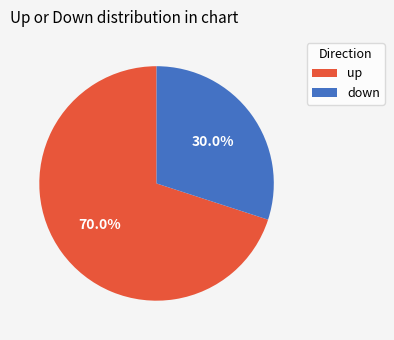

Approximately how many times larger is the value at up compared to down?

2.3